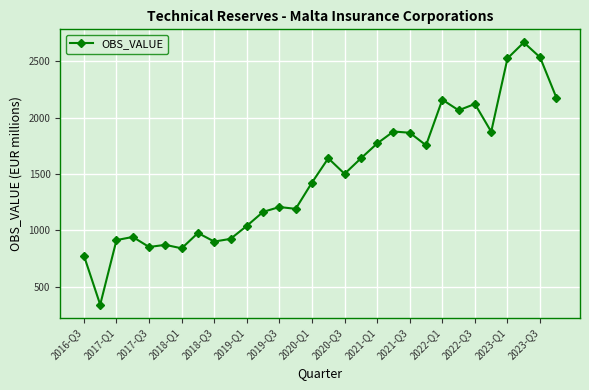

True or false: the data has more than 1 interior local peaks.

True